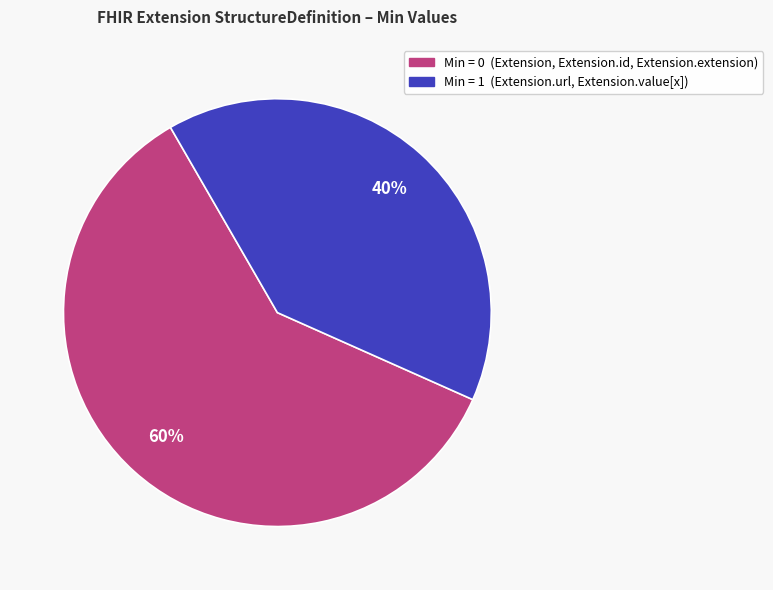

To the nearest percent, what is the difference between the largest and smallest slice percentages?

20%